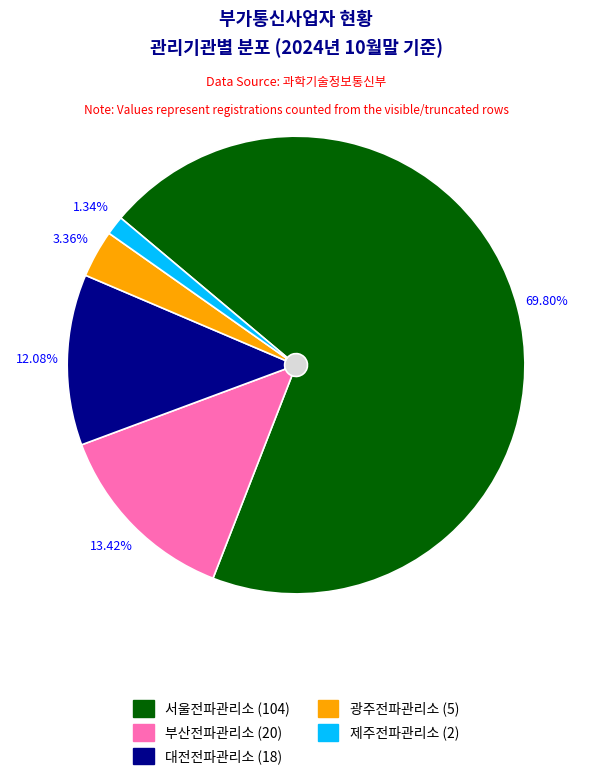

To the nearest percent, what is the difference between the largest and smallest slice percentages?

68%